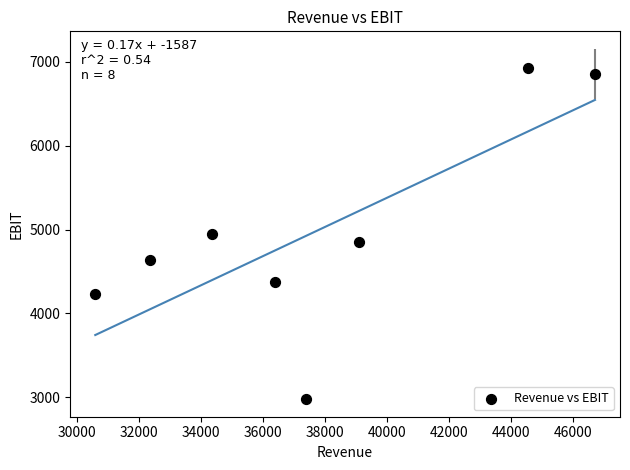

What is the range of X values (max minus min)?

16109